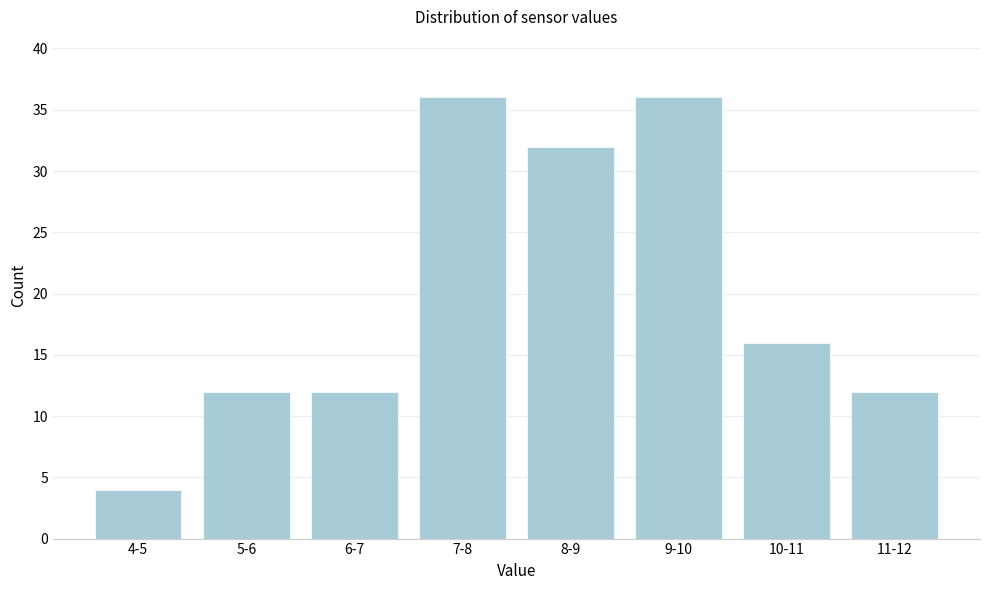

Reading left to right, list all the values displayed in this chart.

4-5=4	5-6=12	6-7=12	7-8=36	8-9=32	9-10=36	10-11=16	11-12=12